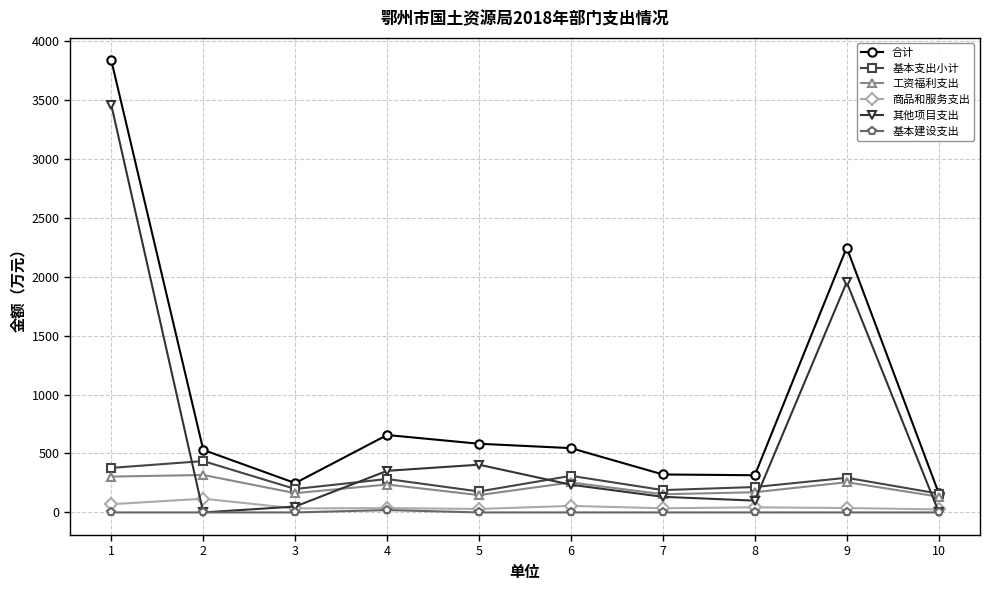

Which series has the widest spread of values?

合计